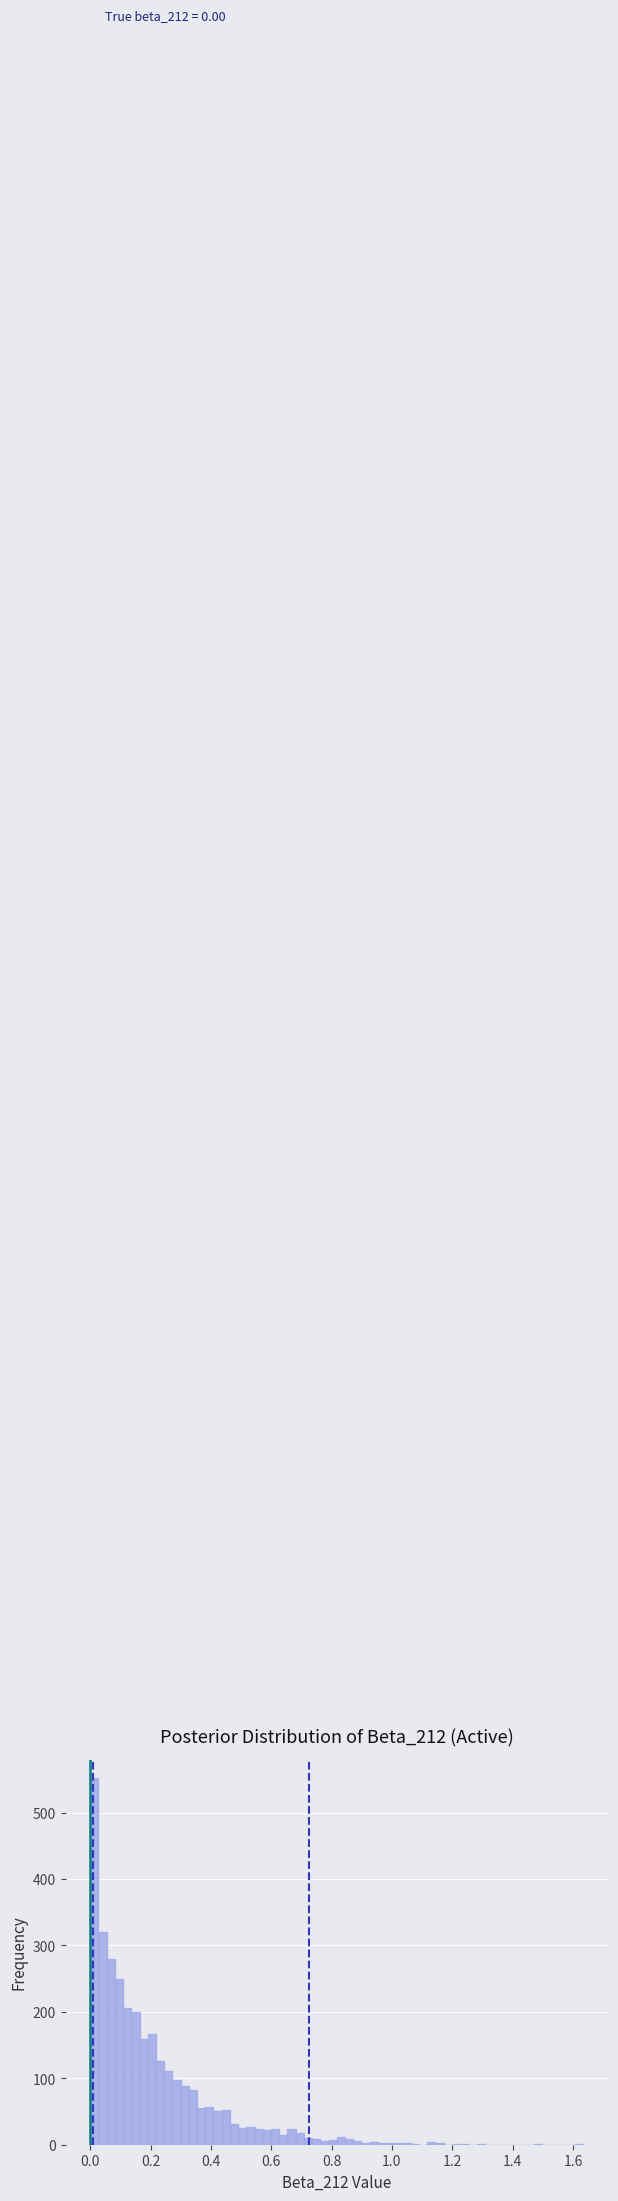

Read against the x-axis, roughly where is the centre of the tallest bar?

0.02